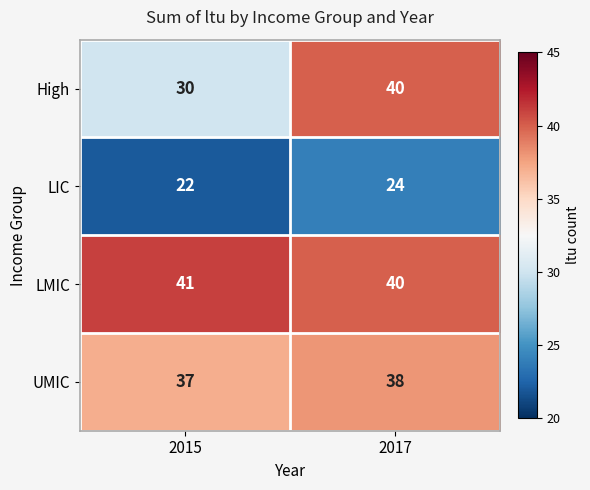

What is the total value across all series at 2015?

130